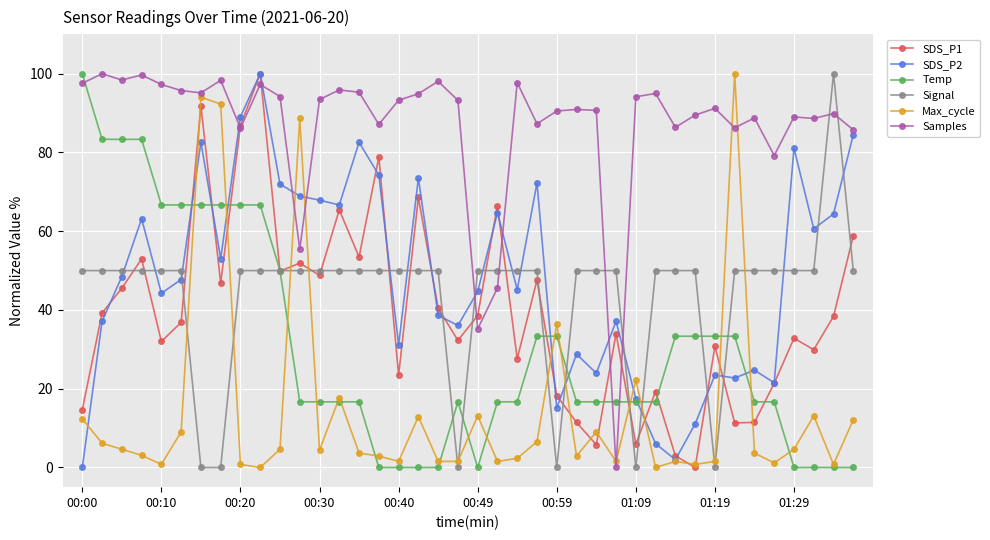

What are all the series names shown in the legend?

SDS_P1, SDS_P2, Temp, Signal, Max_cycle, Samples